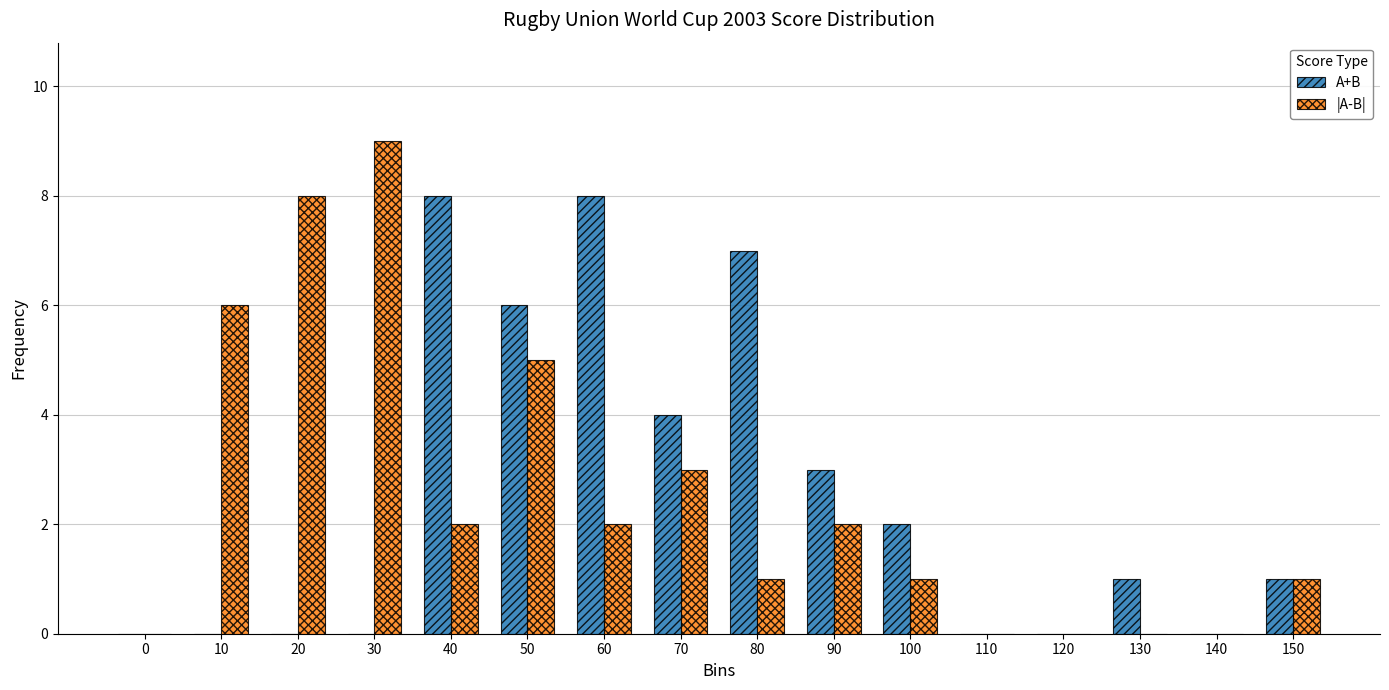

How many categories are shown in the chart?

16